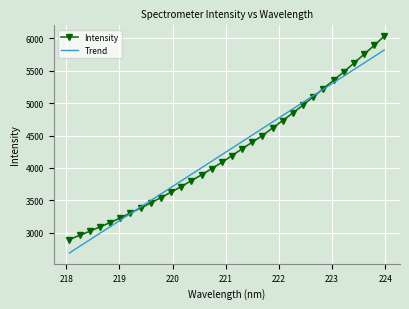

List the series in order of their peak value, lowest first.

Trend, Intensity